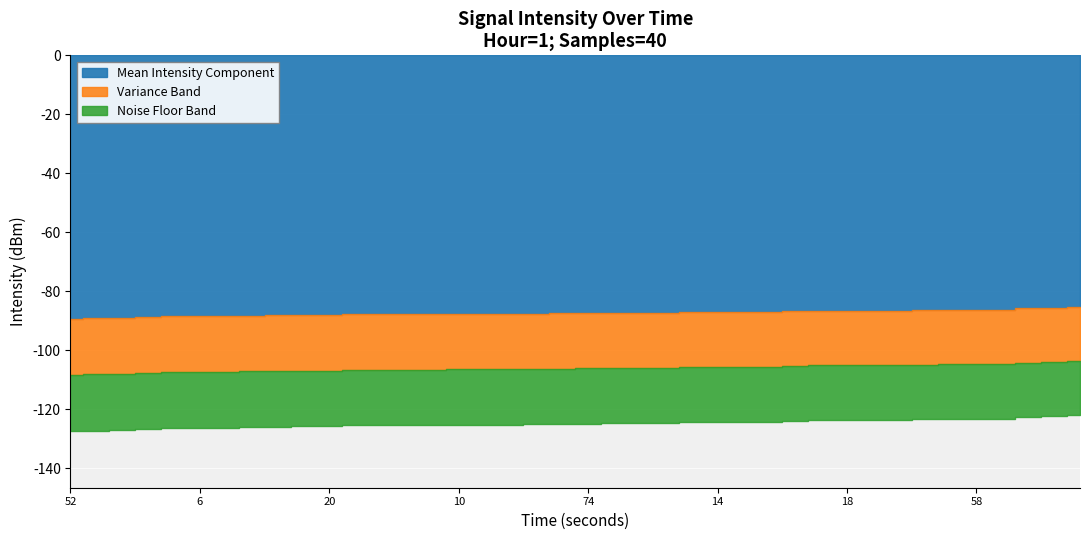

True or false: the data shows -68.6 at 12.

False